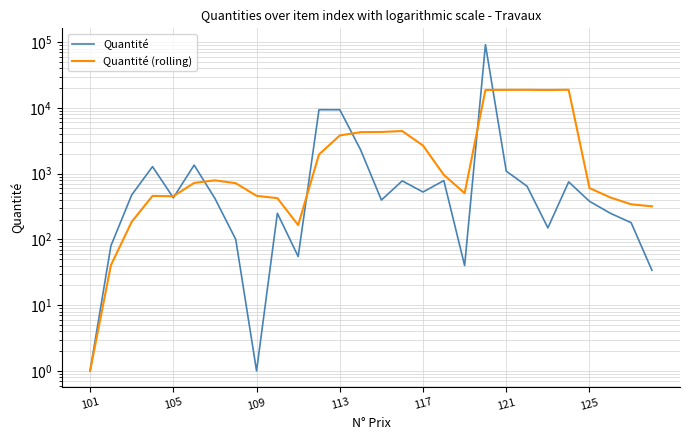

What is the sum of the Quantité (rolling) values at 24 and 23?

19442.8